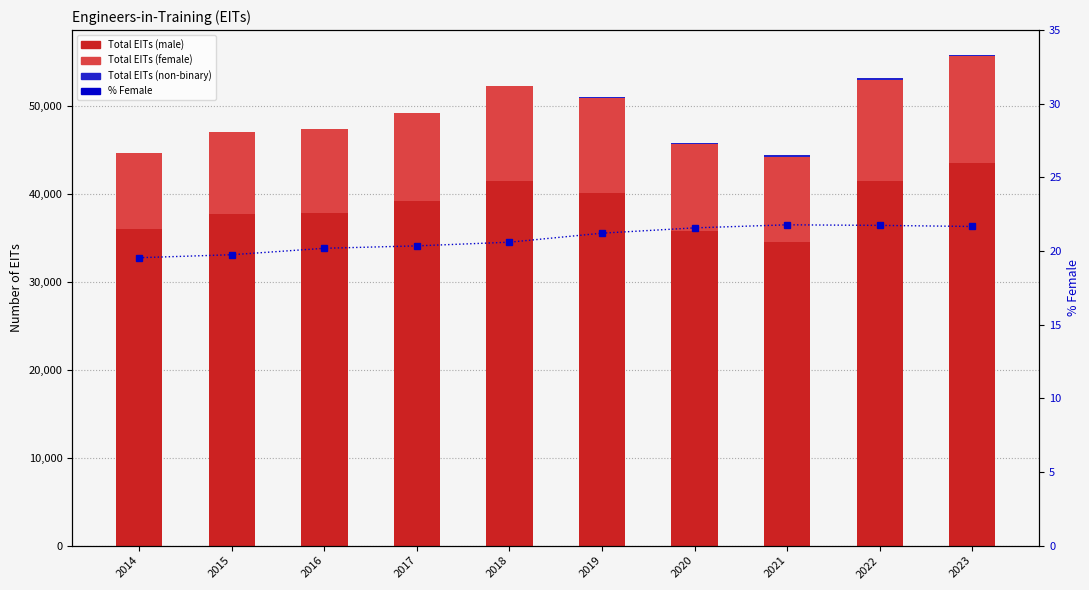

What is the average value of the Total EITs (non-binary) series?

79.0